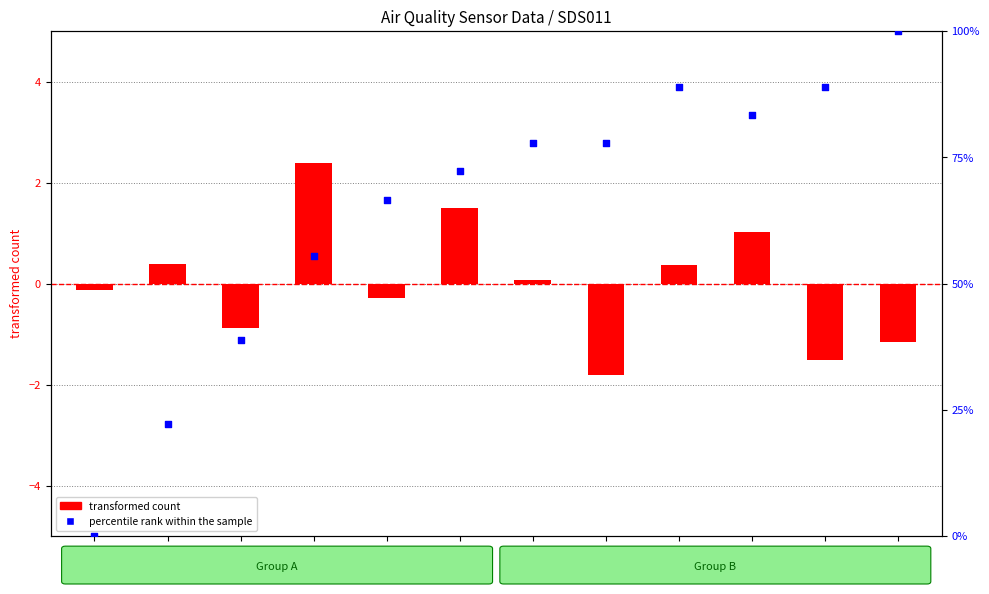

At how many categories does at least one series exceed 99?

1